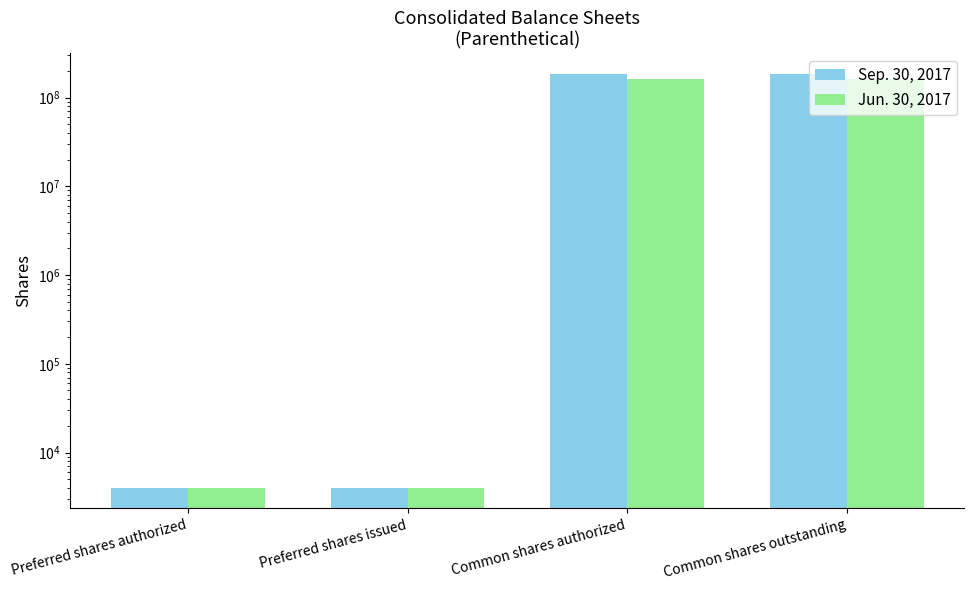

What position from the right is Common shares outstanding?

1